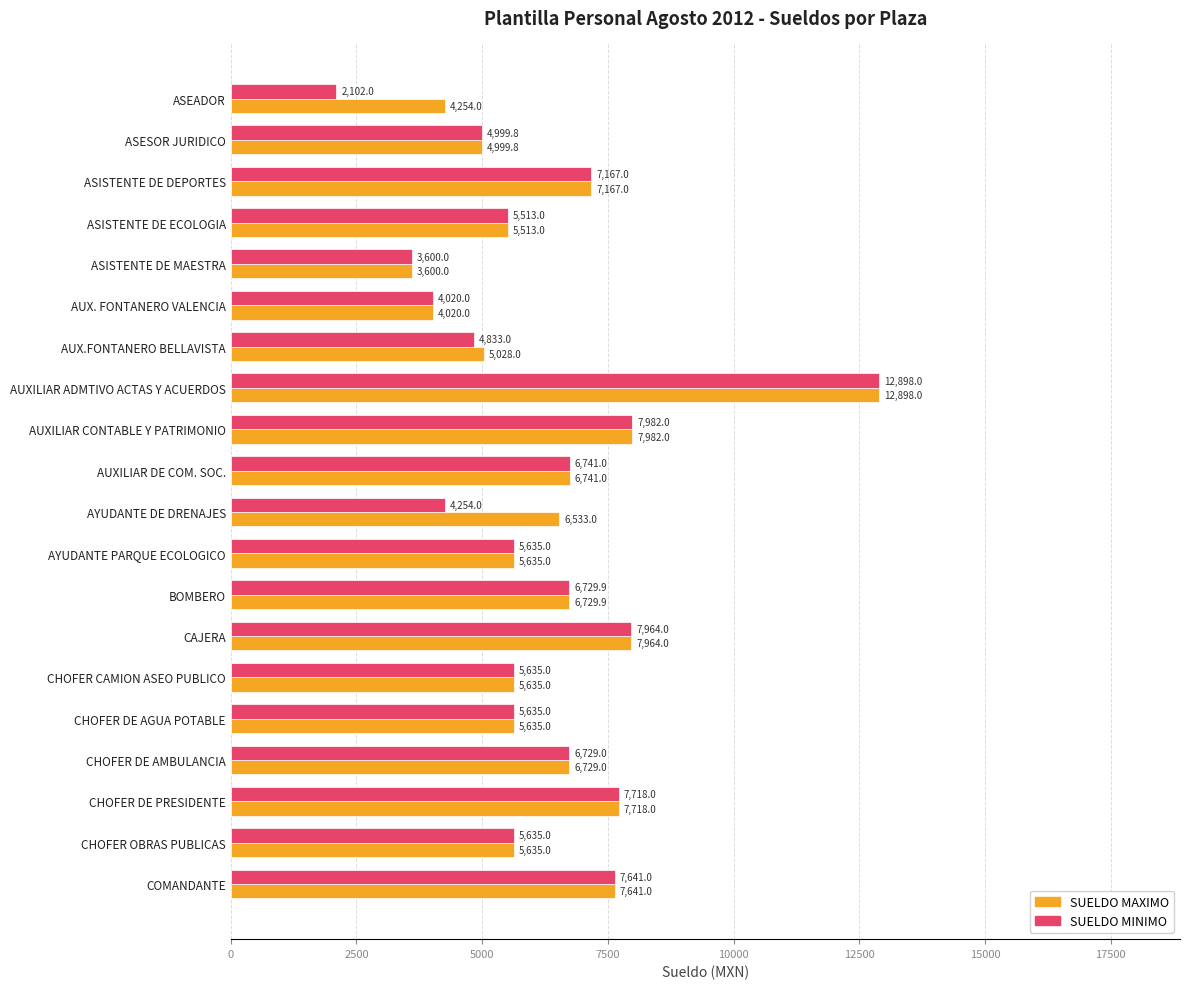

What is the sum of all SUELDO MINIMO values?

123431.7